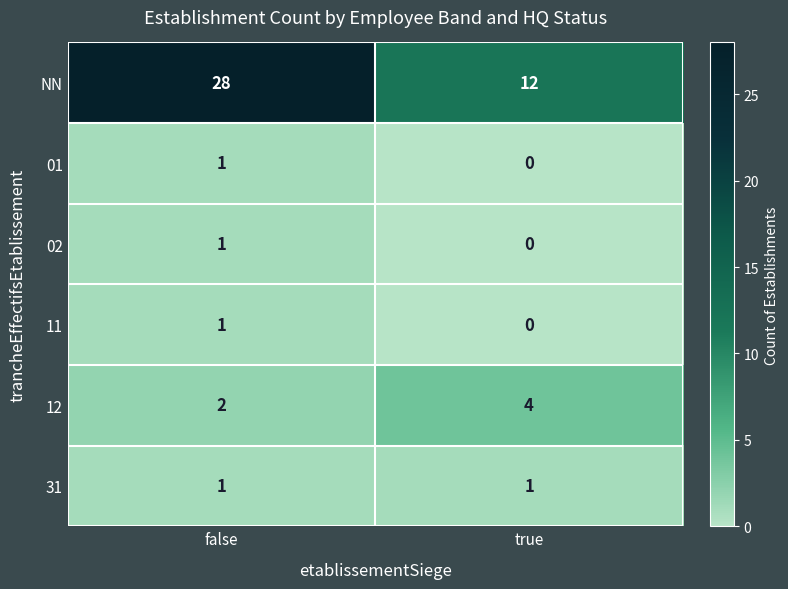

Reading right to left, transcribe all the data shown in this chart.

NN: 12	28
01: 0	1
02: 0	1
11: 0	1
12: 4	2
31: 1	1